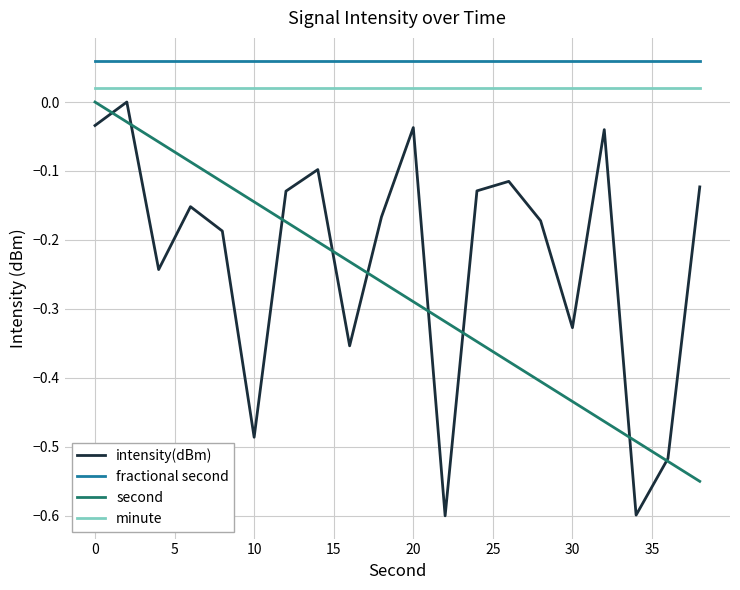

True or false: fractional second and minute cross at least once.

False